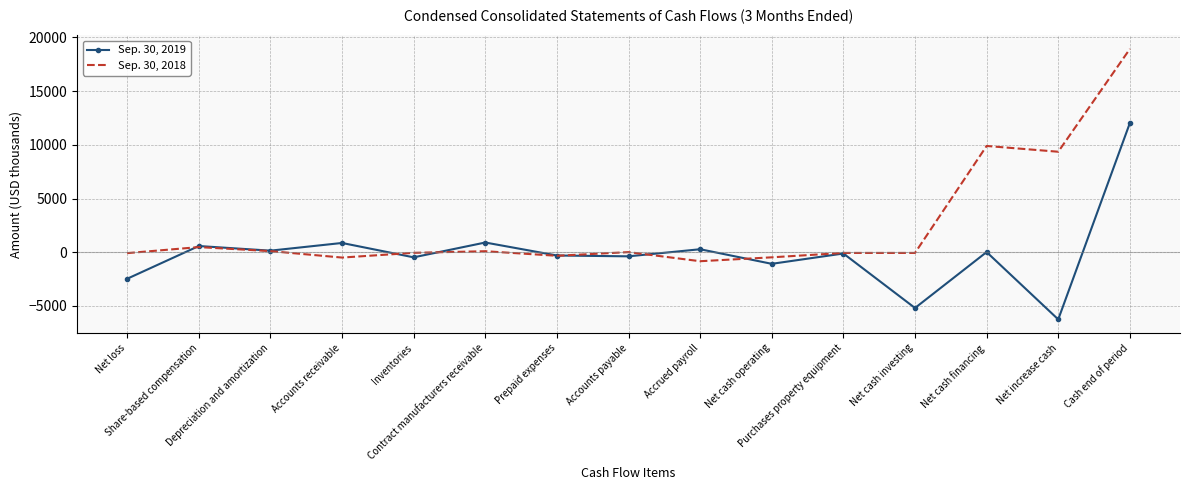

How many distinct data groups are displayed?

2